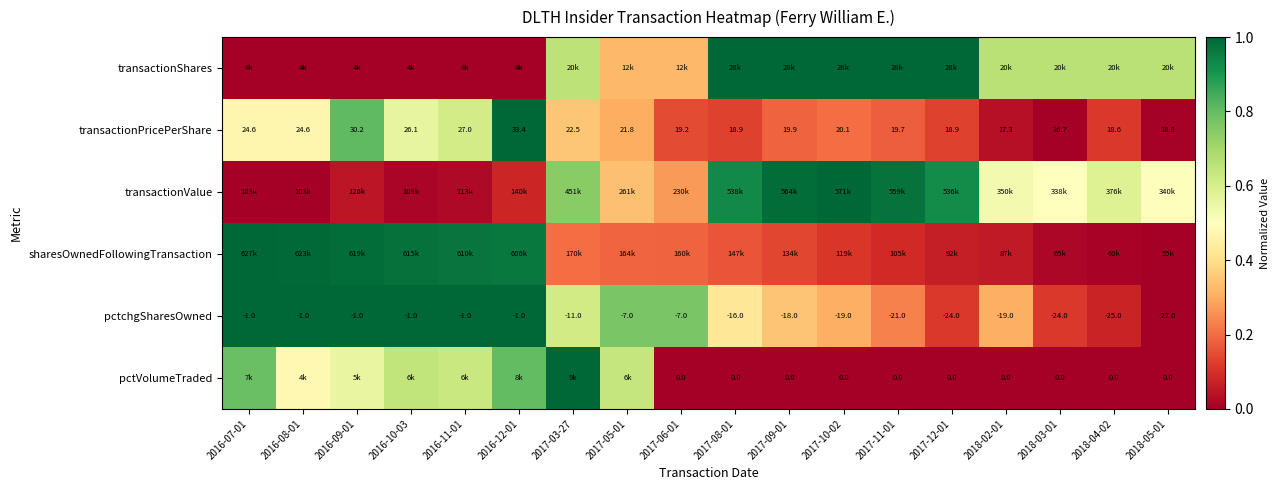

What value does the transactionValue series have at 2018-05-01?

0.5